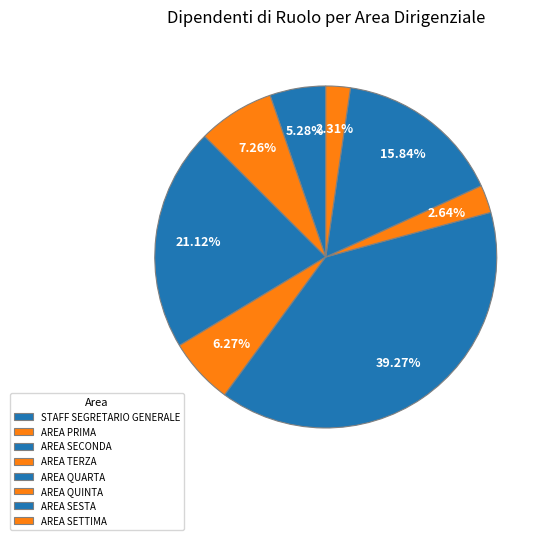

The AREA QUARTA slice represents 39% of the pie. True or false?

True